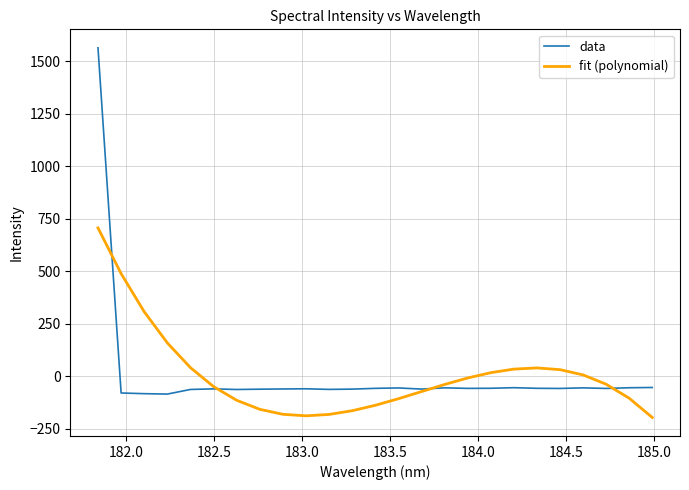

Is this an area chart (filled region under the line)?

No